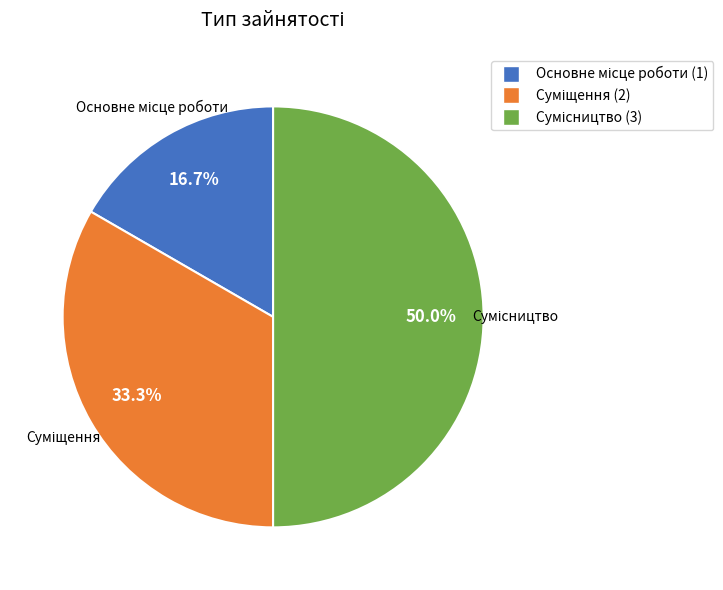

Count the number of slices in the pie.

3